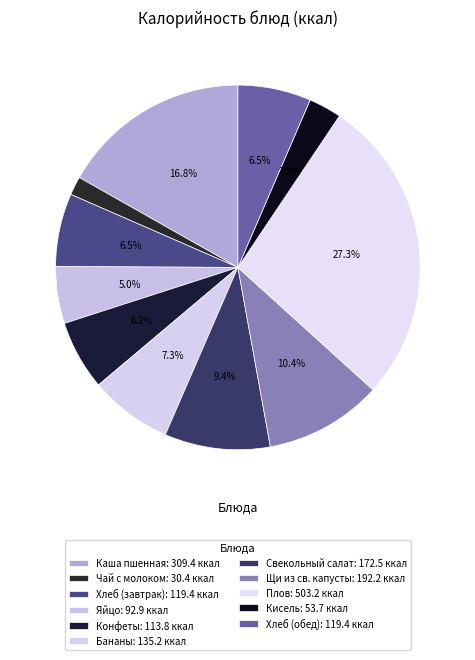

What is the ratio of the value at Чай с молоком to the value at Яйцо?

0.3